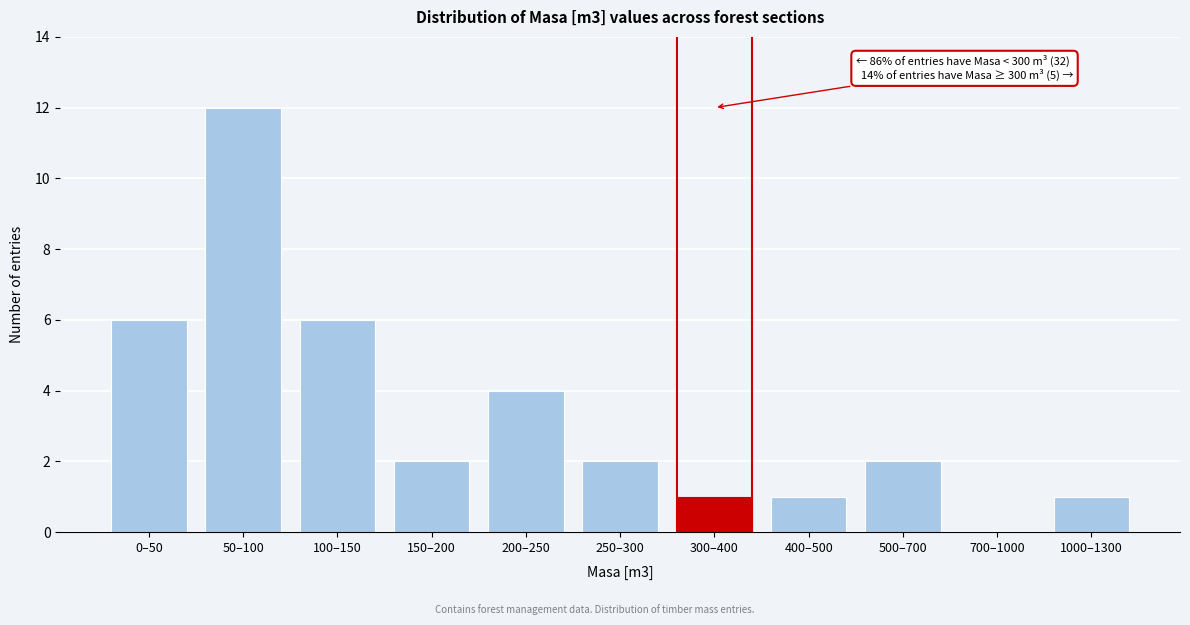

Reading left to right, what are all the values shown in this chart?

0–50=6	50–100=12	100–150=6	150–200=2	200–250=4	250–300=2	300–400=1	400–500=1	500–700=2	700–1000=0	1000–1300=1